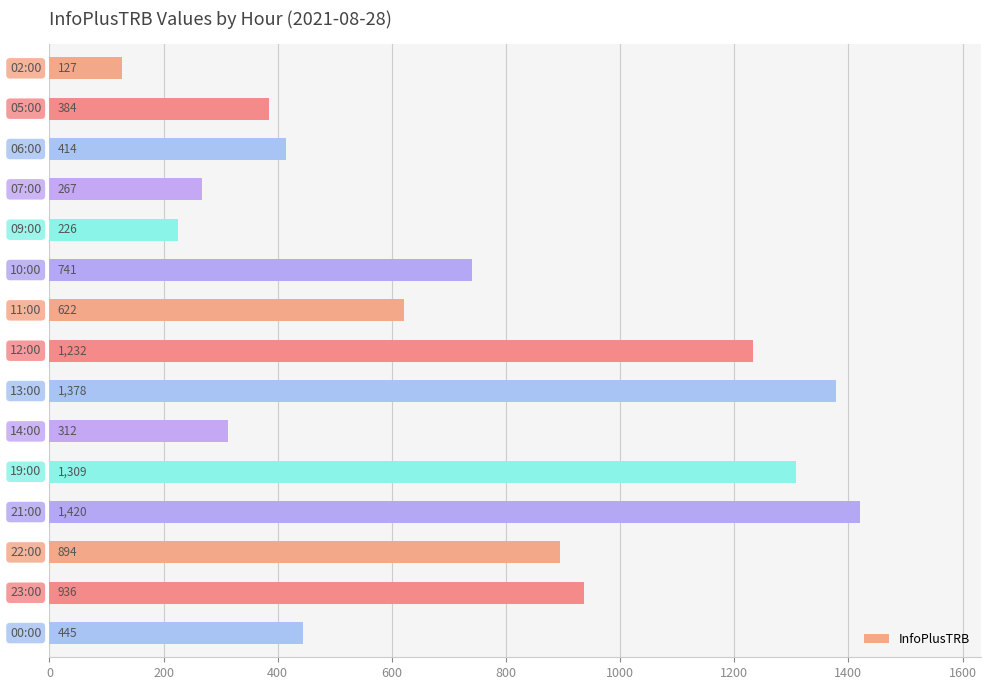

Reading top to bottom, list all the values displayed in this chart.

127	384	414	267	226	741	622	1232	1378	312	1309	1420	894	936	445